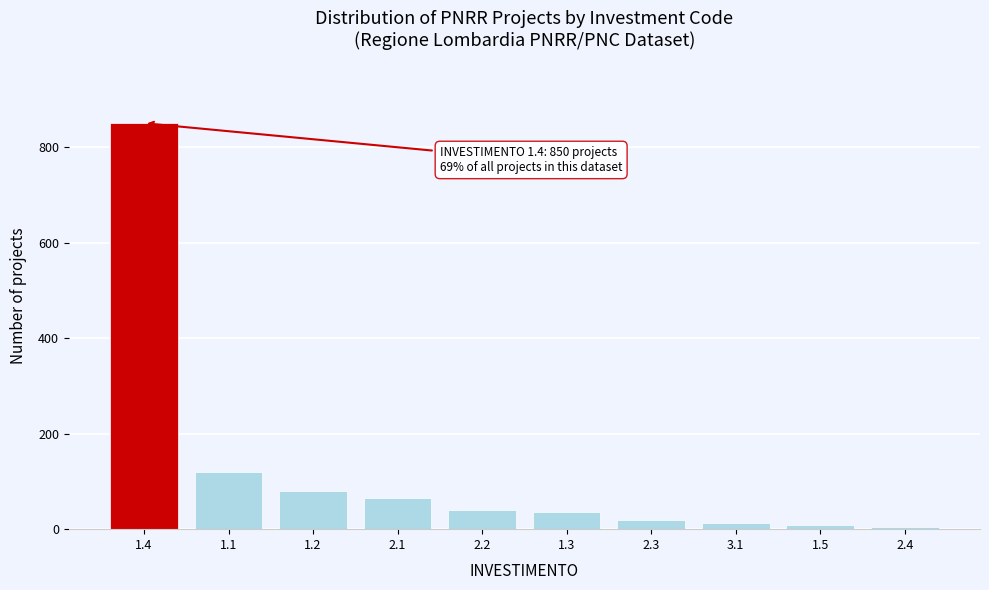

Reading left to right, what are all the values shown in this chart?

1.4=850	1.1=120	1.2=80	2.1=65	2.2=40	1.3=35	2.3=20	3.1=12	1.5=8	2.4=4